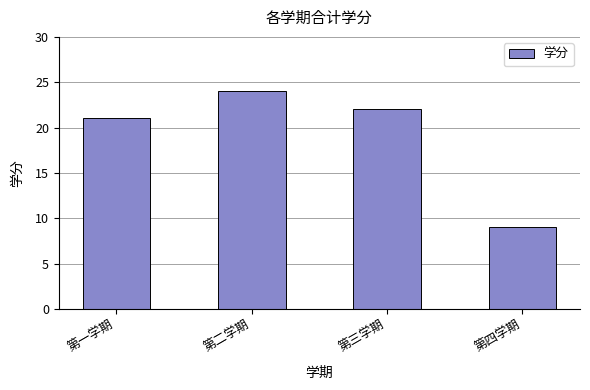

What is the value of the 2nd bar from the left?

24